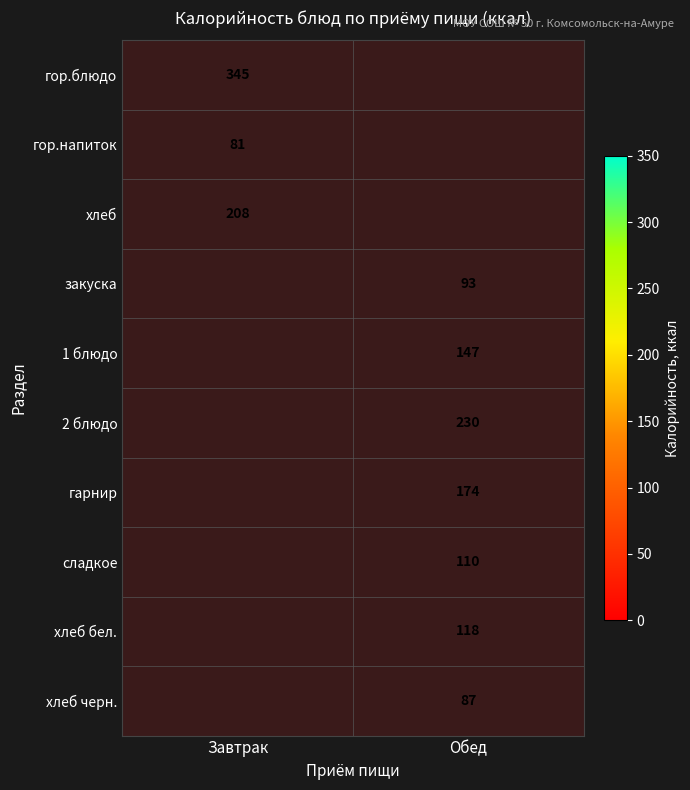

The хлеб бел. series shows 168 at Обед. True or false?

False